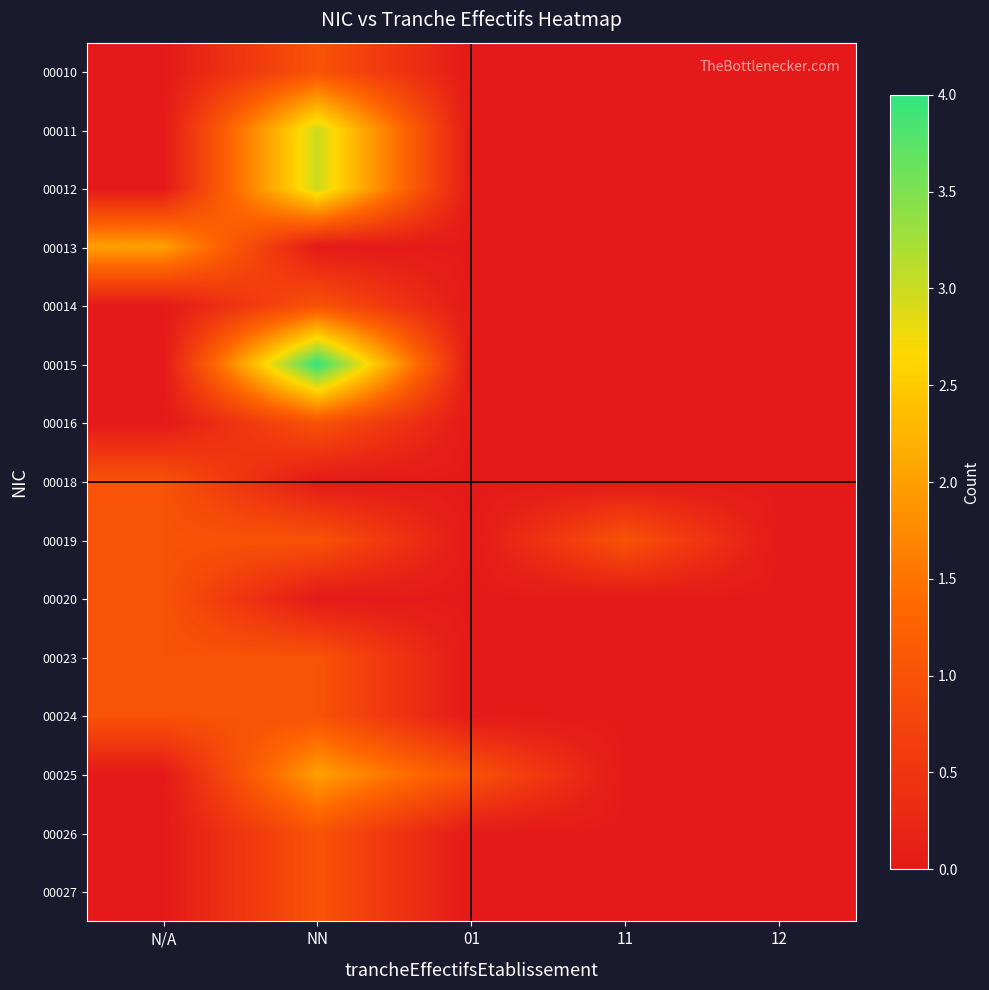

Reading right to left, list all the values displayed in this chart.

00010: 12=0	11=0	01=0	NN=1	N/A=0
00011: 12=0	11=0	01=0	NN=3	N/A=0
00012: 12=0	11=0	01=0	NN=3	N/A=0
00013: 12=0	11=0	01=0	NN=0	N/A=2
00014: 12=0	11=0	01=0	NN=1	N/A=0
00015: 12=0	11=0	01=0	NN=4	N/A=0
00016: 12=0	11=0	01=0	NN=1	N/A=0
00018: 12=0	11=0	01=0	NN=0	N/A=1
00019: 12=0	11=1	01=0	NN=1	N/A=1
00020: 12=0	11=0	01=0	NN=0	N/A=1
00023: 12=0	11=0	01=0	NN=1	N/A=1
00024: 12=0	11=0	01=0	NN=1	N/A=1
00025: 12=0	11=0	01=1	NN=2	N/A=0
00026: 12=0	11=0	01=0	NN=1	N/A=0
00027: 12=0	11=0	01=0	NN=1	N/A=0